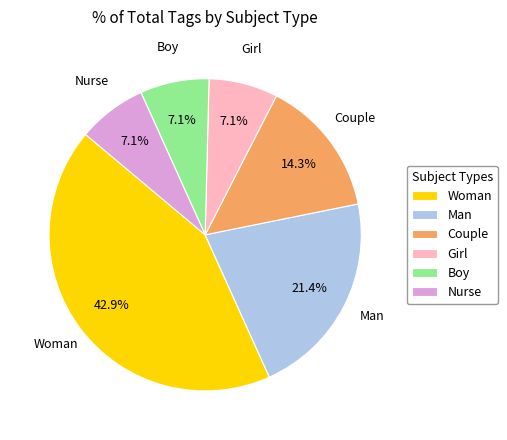

Count the number of slices in the pie.

6